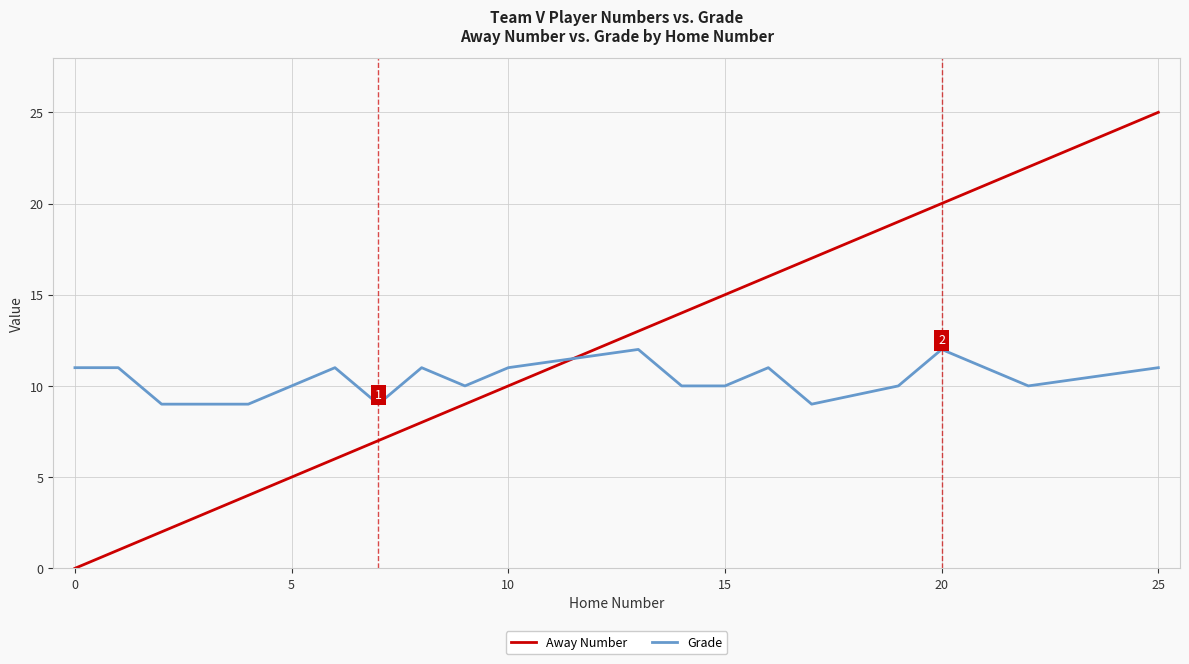

True or false: Away Number has more than 2 interior local peaks.

False